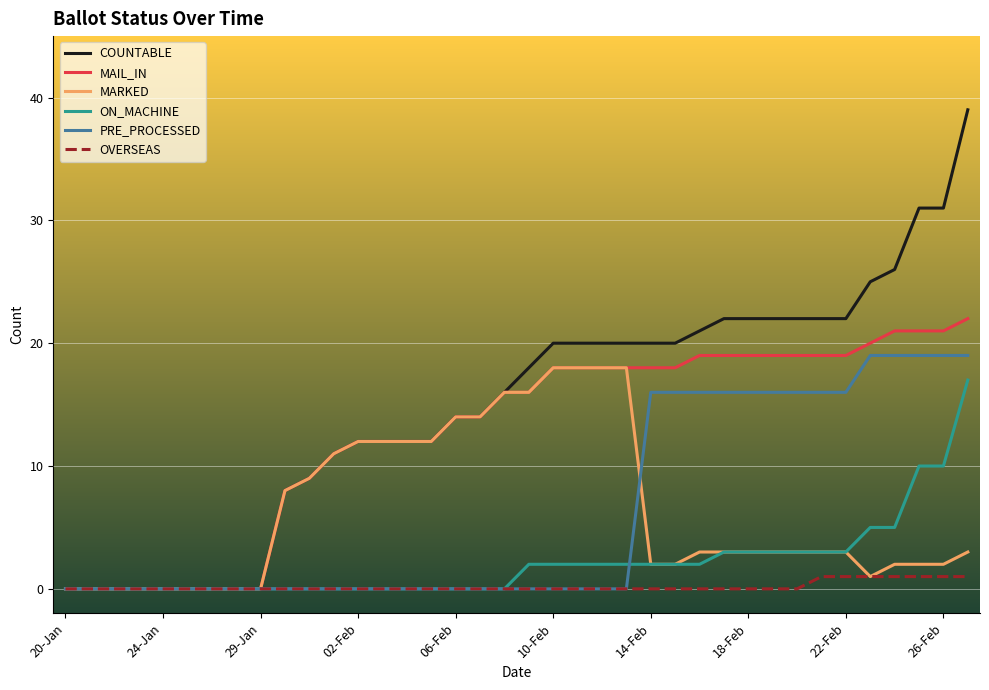

Which series has the widest spread of values?

COUNTABLE